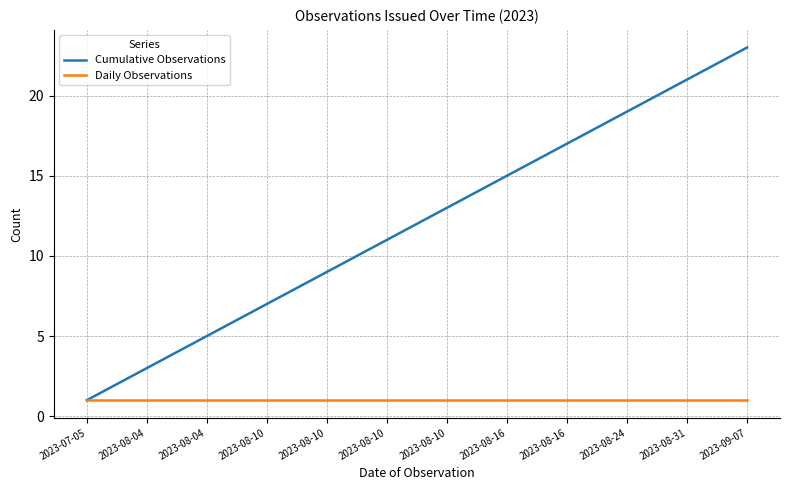

Which series has the largest range (max minus min)?

Cumulative Observations